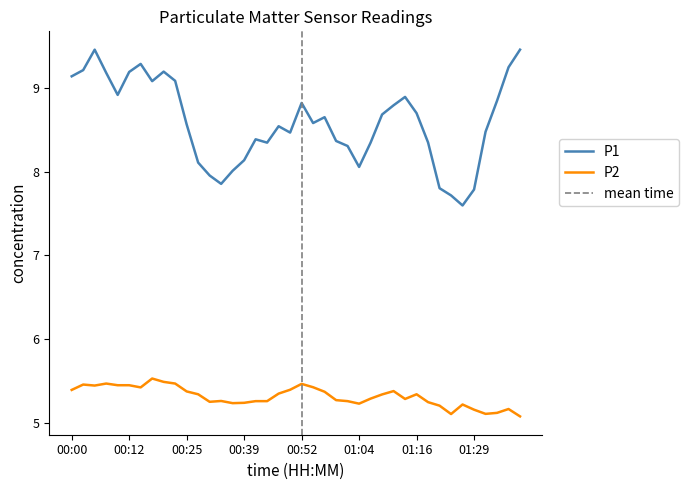

True or false: P1 and P2 cross at least once.

False